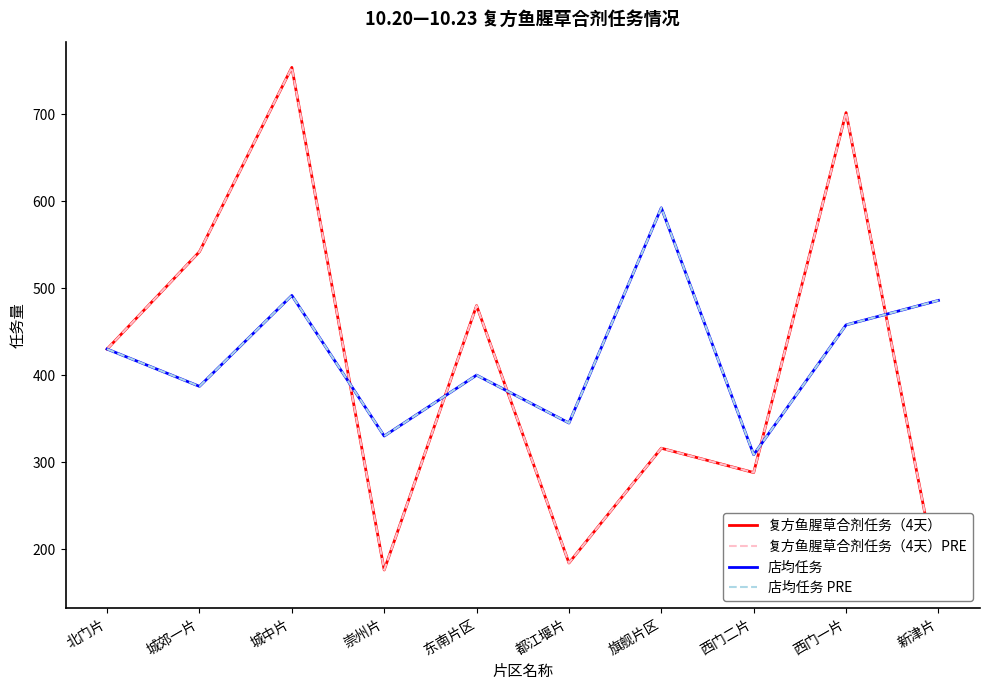

What is the maximum value shown in the chart?

754.0